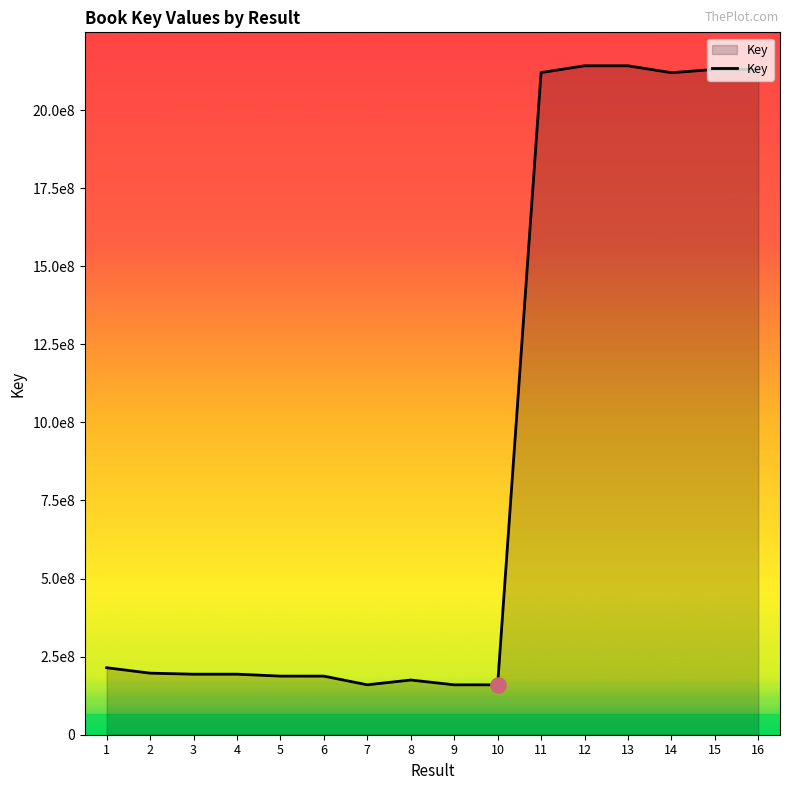

What is the ratio of the value at 9 to the value at 3?

0.8